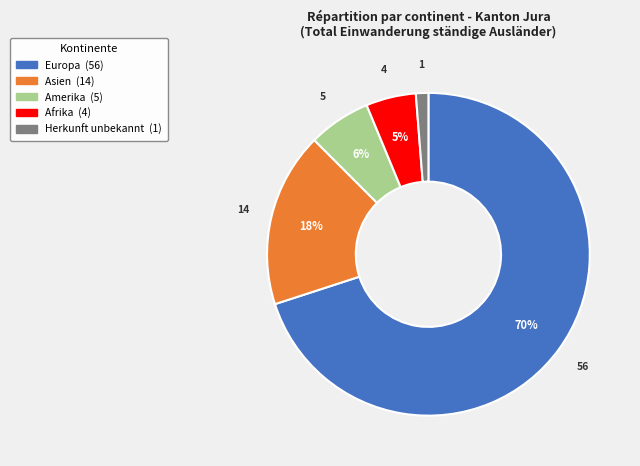

Which has a higher value, Europa or Herkunft unbekannt?

Europa